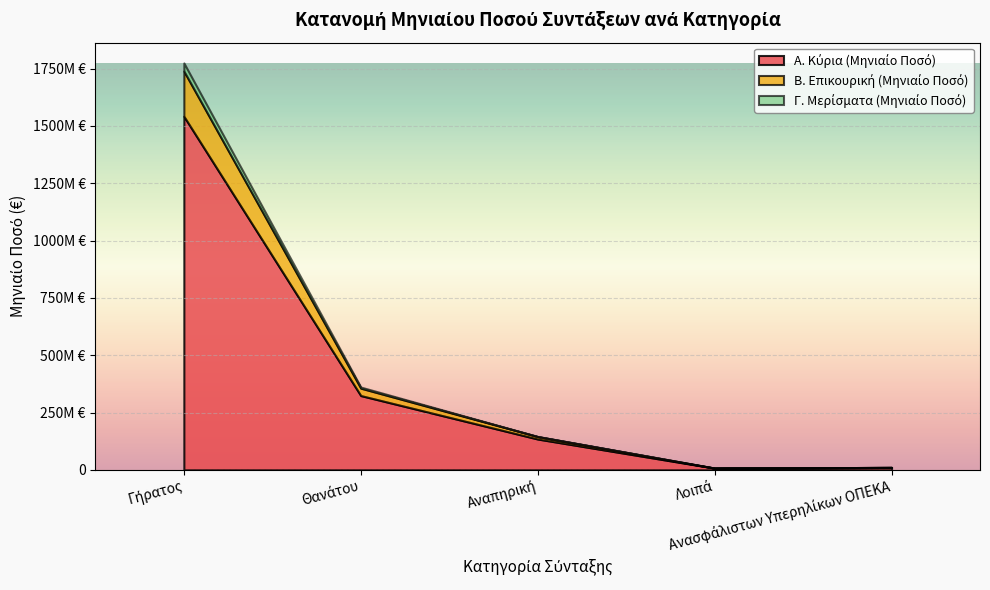

What is the label of the 3rd point from the right?

Αναπηρική